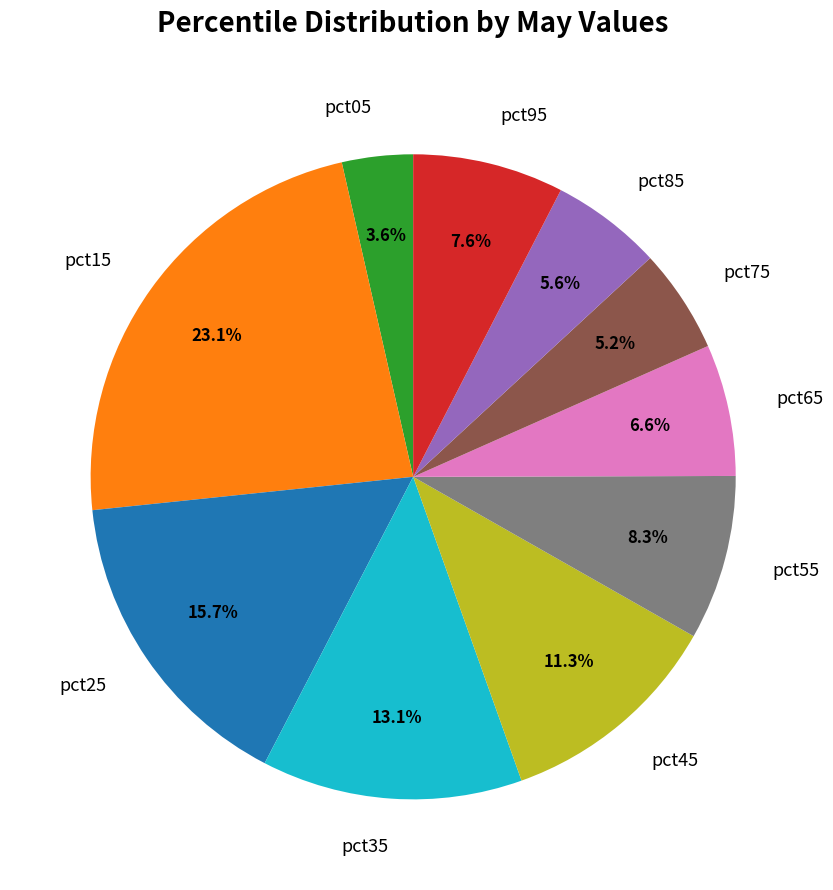

What is the ratio of the value at pct55 to the value at pct35?

0.6